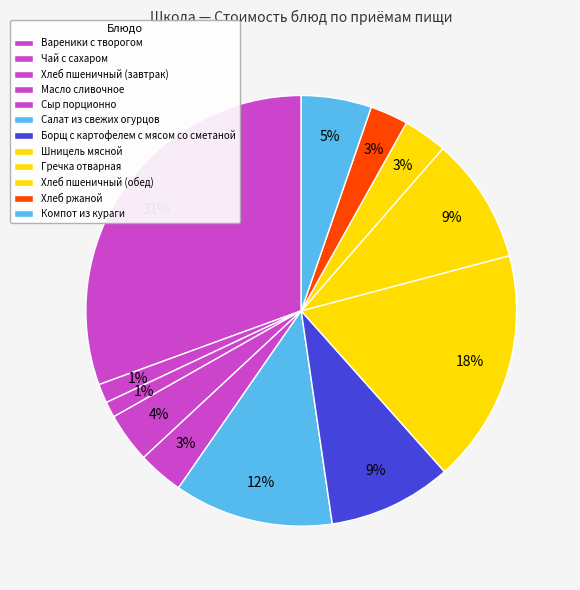

How many segments does this pie chart have?

12